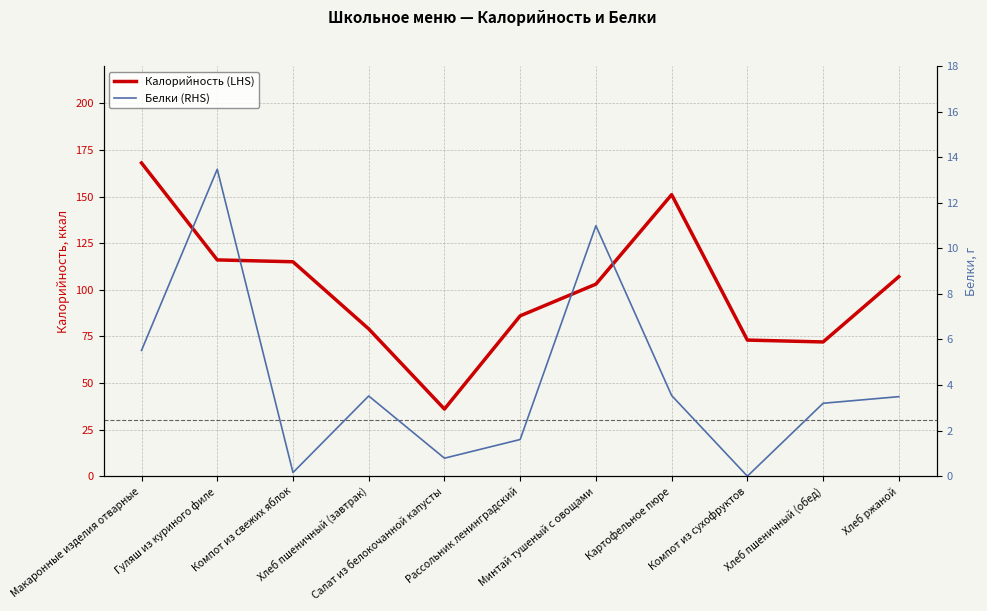

Does the chart display data point markers on the line(s)?

No